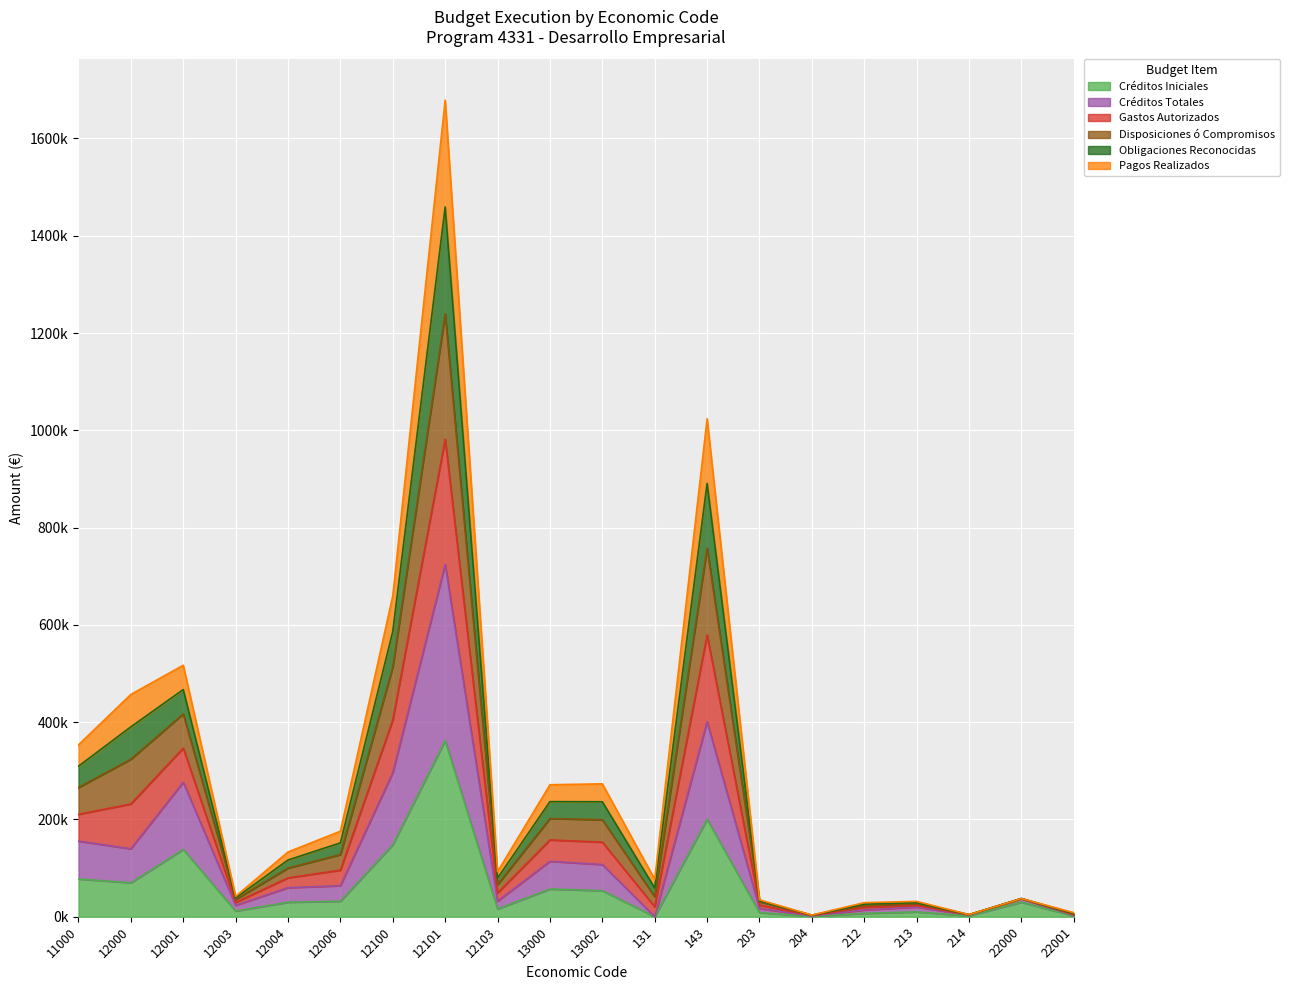

The Créditos Iniciales series shows 131514.9 at 11000. True or false?

False